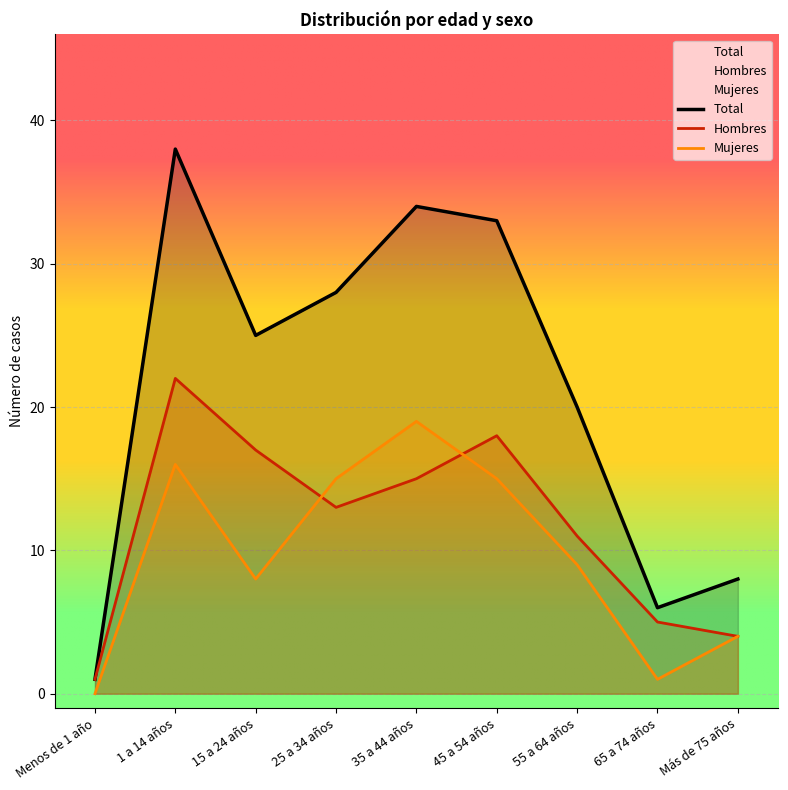

List the labels in order of Total value, largest first.

1 a 14 años, 35 a 44 años, 45 a 54 años, 25 a 34 años, 15 a 24 años, 55 a 64 años, Más de 75 años, 65 a 74 años, Menos de 1 año